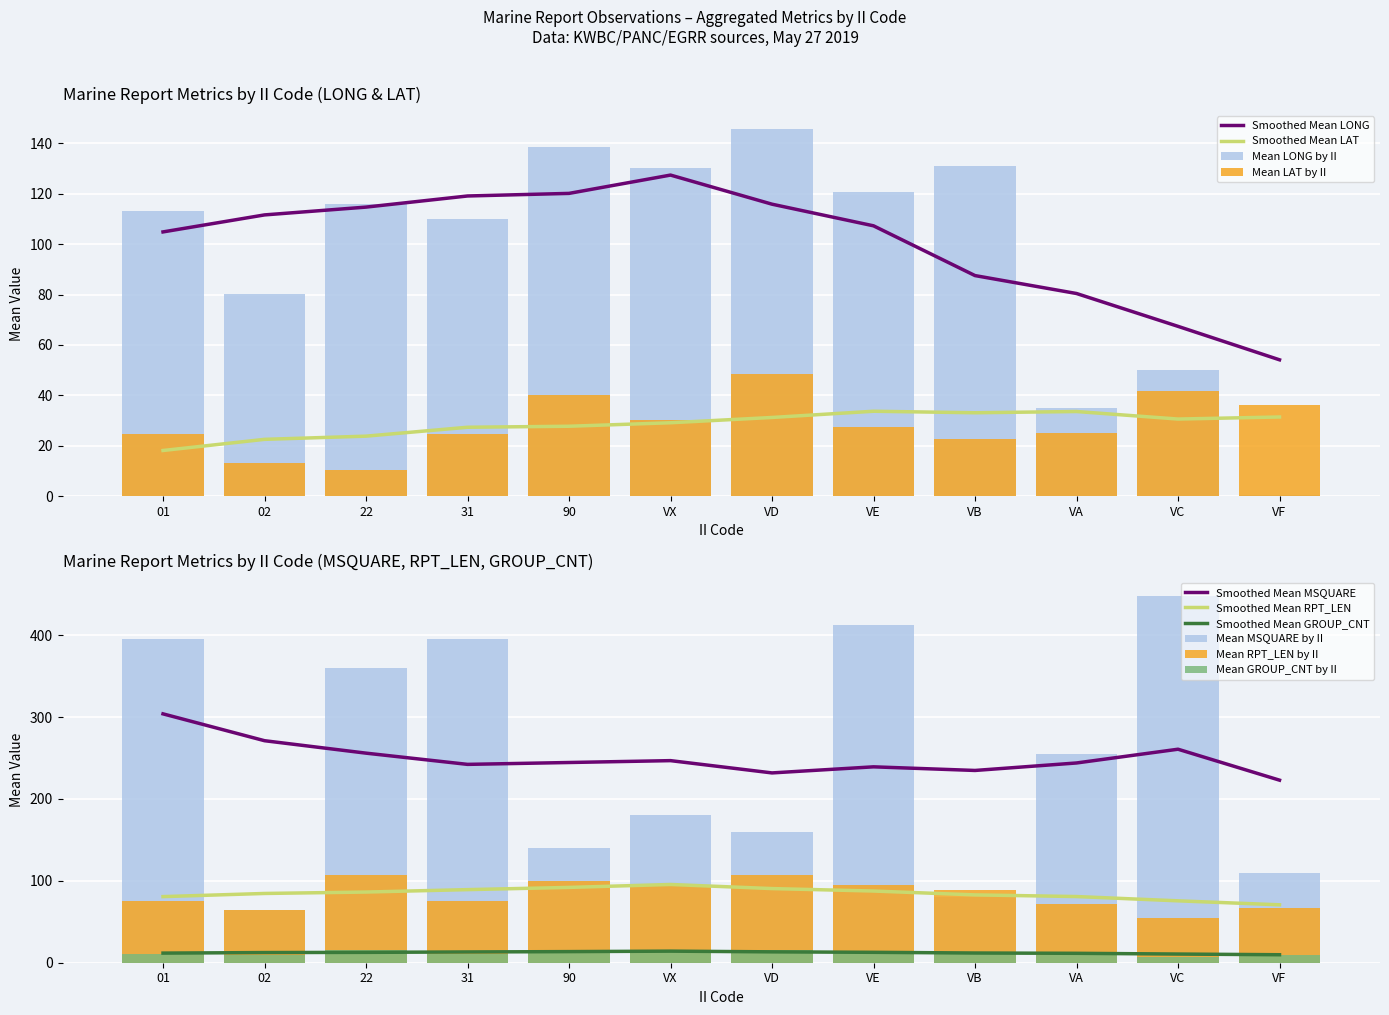

What is the difference between the maximum and minimum values in the Mean LONG by II series?

145.3